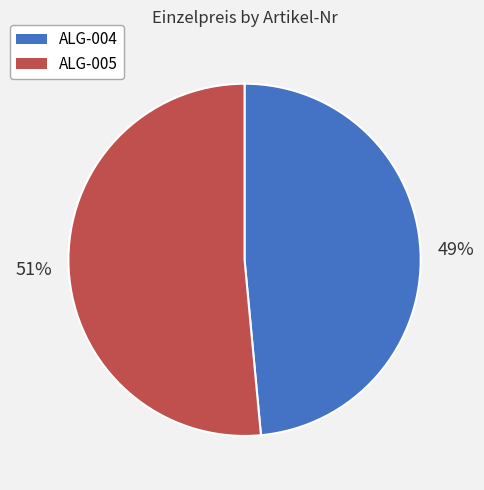

Which slice is the smallest?

ALG-004